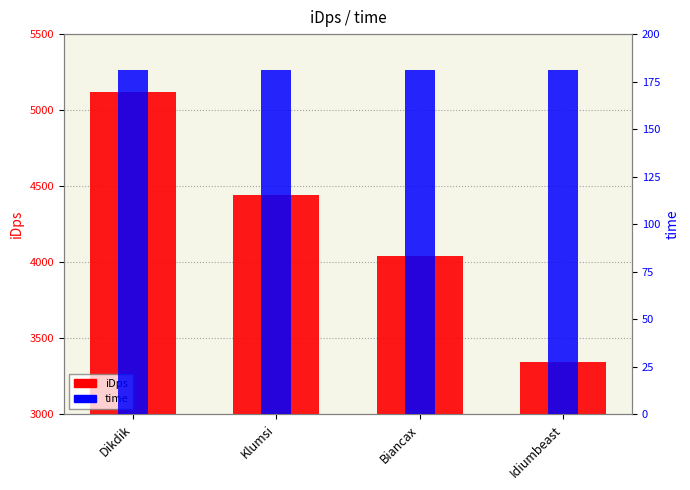

What is the maximum value for time?

181.0